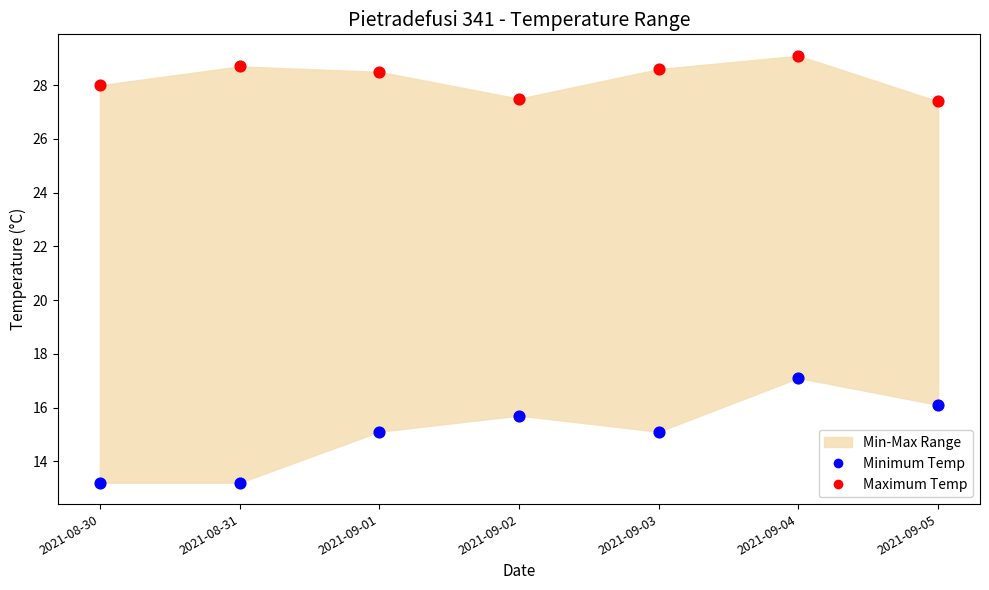

Which series contains the lowest Y value?

Minimum Temp